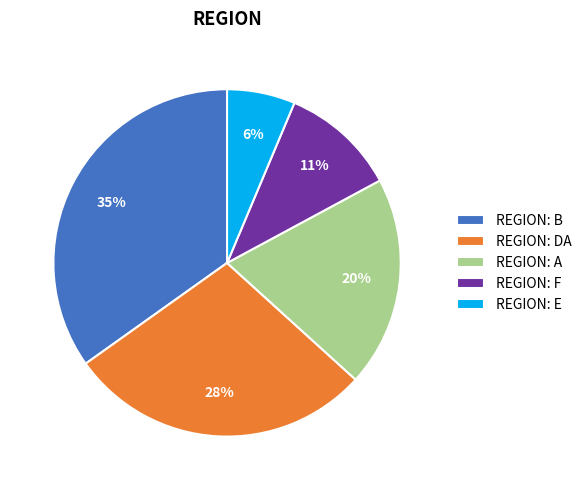

Is there a majority slice in this chart?

No